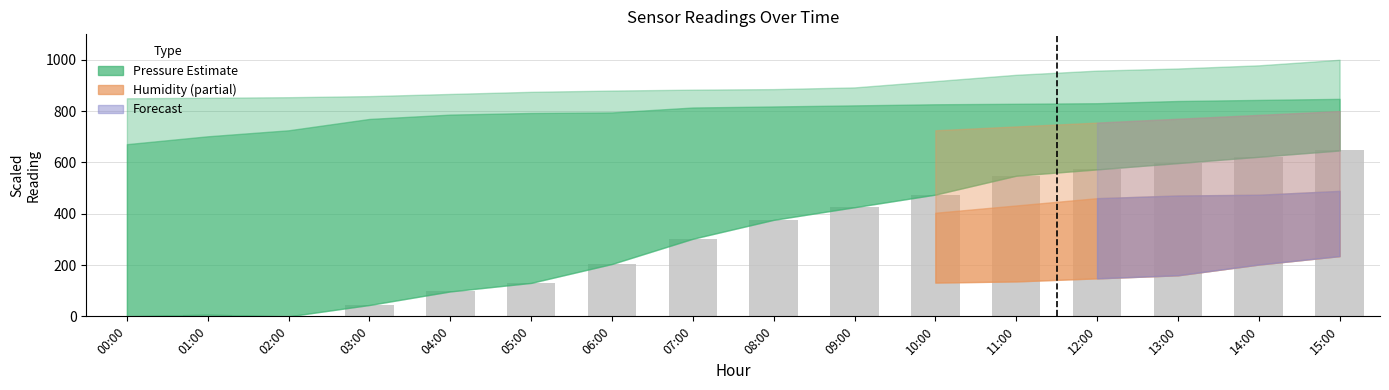

Between 05:00 and 03:00, which is larger?

05:00